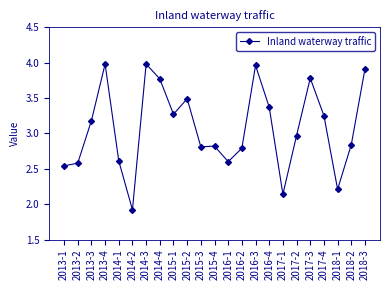

What is the label of the 9th point from the left?

2015-1